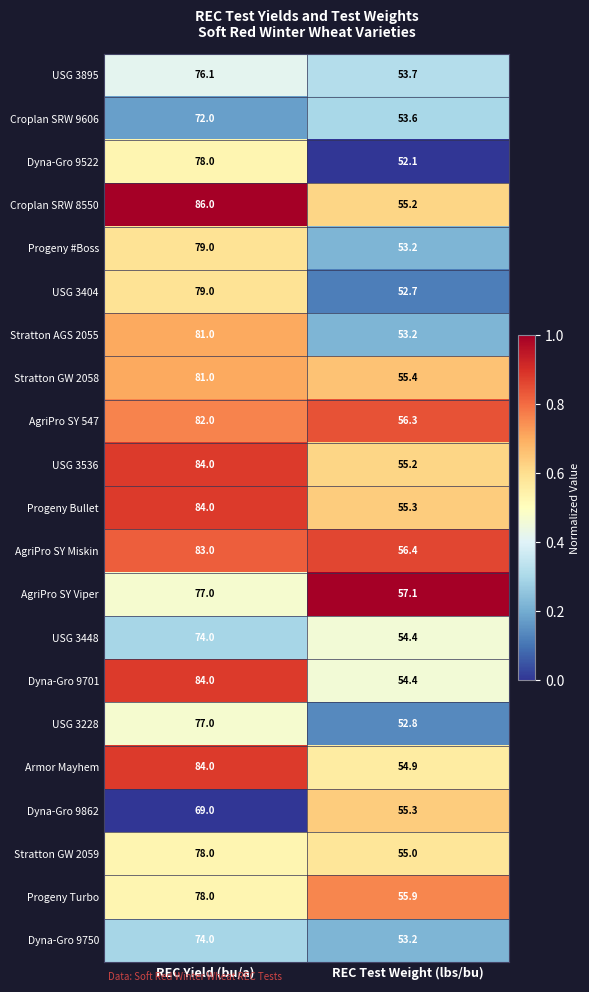

At which category is the sum across all series the highest?

REC Yield (bu/a)